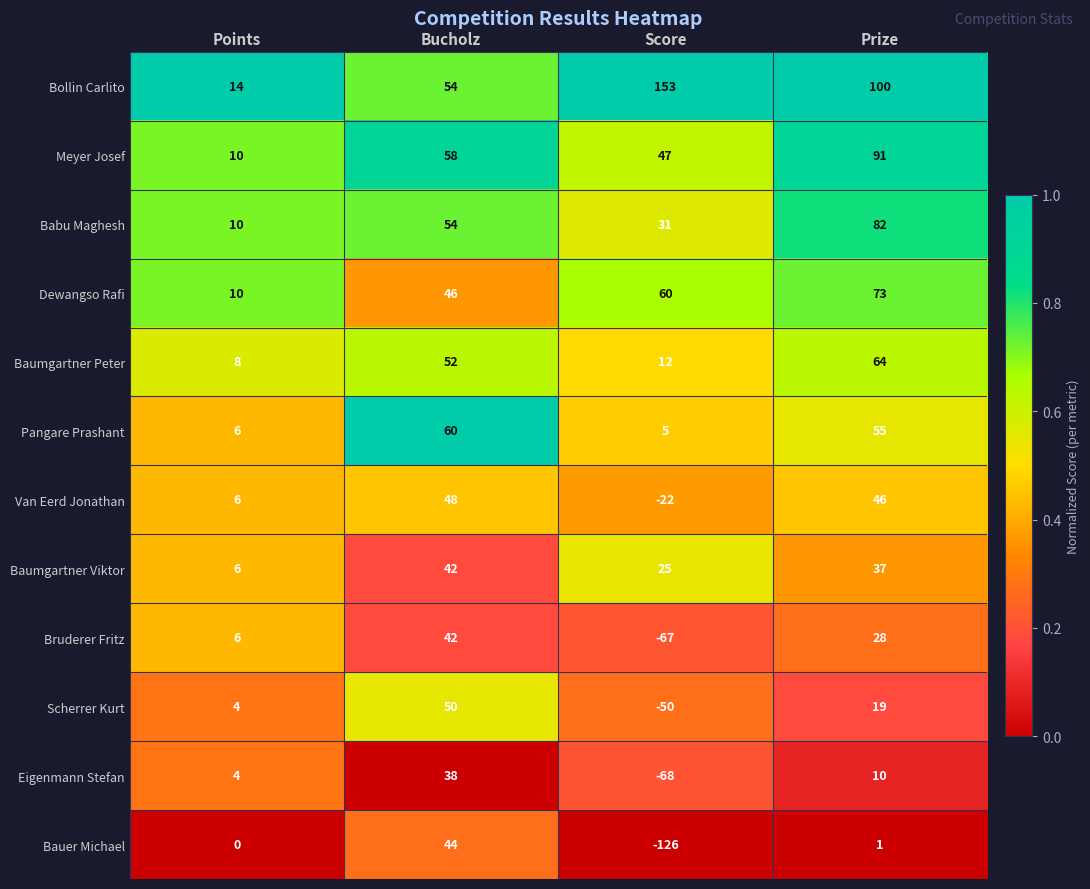

Which series has the largest range (max minus min)?

Bauer Michael